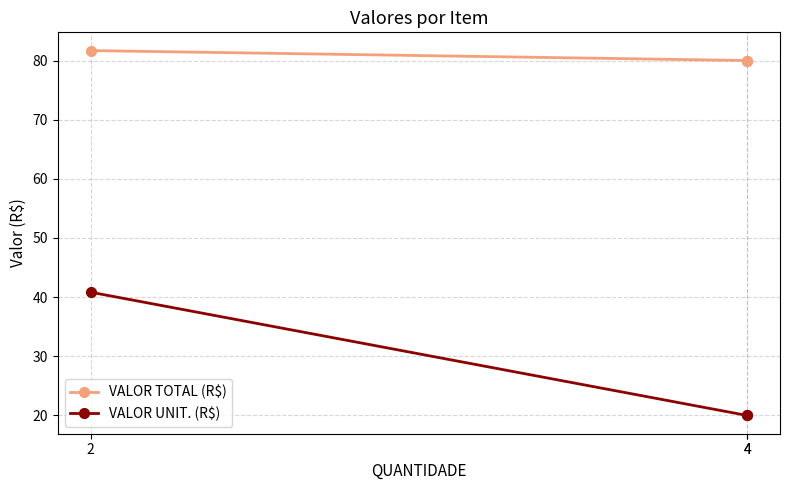

What is the total value across all series at 2?

122.5